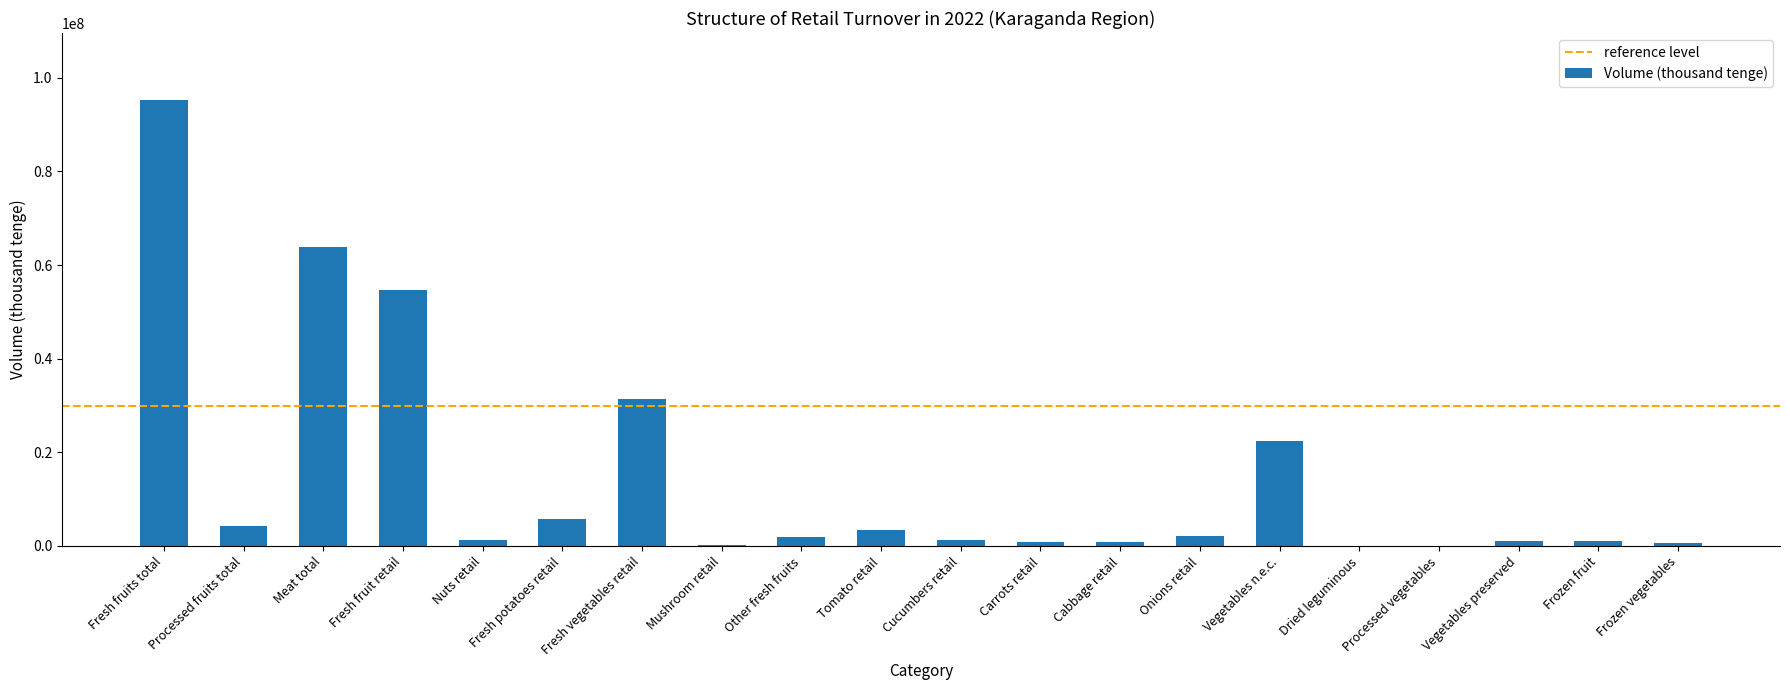

The value at Fresh fruit retail is 37847128. True or false?

False